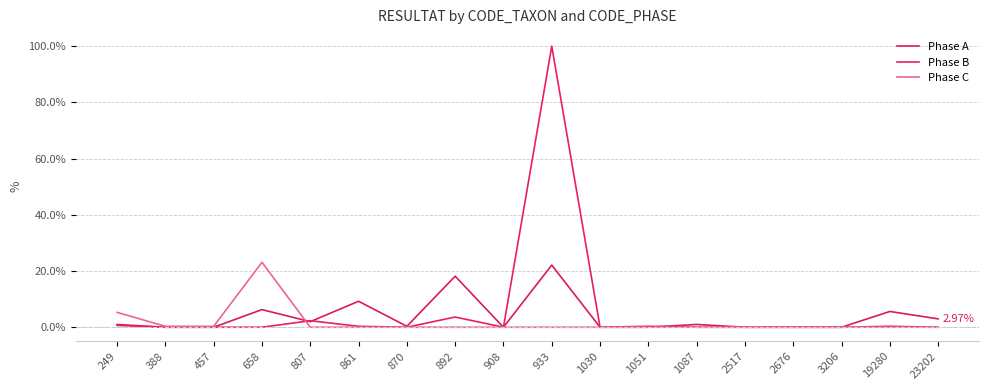

Reading left to right, what are all the values shown in this chart?

Phase A: 0.7	0.0	0.0	6.3	2.0	9.2	0.3	18.2	0.0	22.1	0.0	0.0	1.0	0.0	0.0	0.0	5.6	3.0
Phase B: 1.0	0.0	0.0	0.0	2.3	0.3	0.0	3.6	0.0	100.0	0.0	0.3	0.0	0.0	0.0	0.0	0.3	0.0
Phase C: 5.3	0.3	0.3	23.1	0.0	0.0	0.0	0.0	0.0	0.0	0.0	0.0	0.0	0.0	0.0	0.0	0.0	0.0